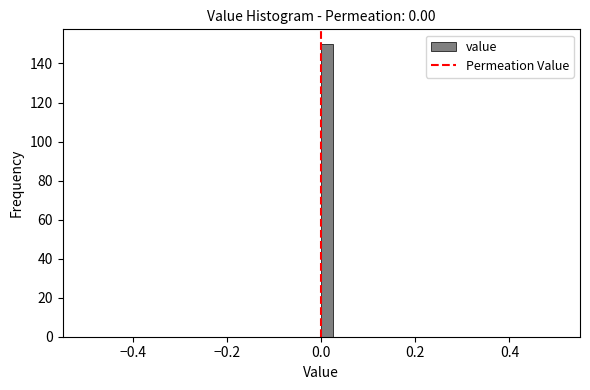

Read against the x-axis, roughly where is the centre of the tallest bar?

0.02